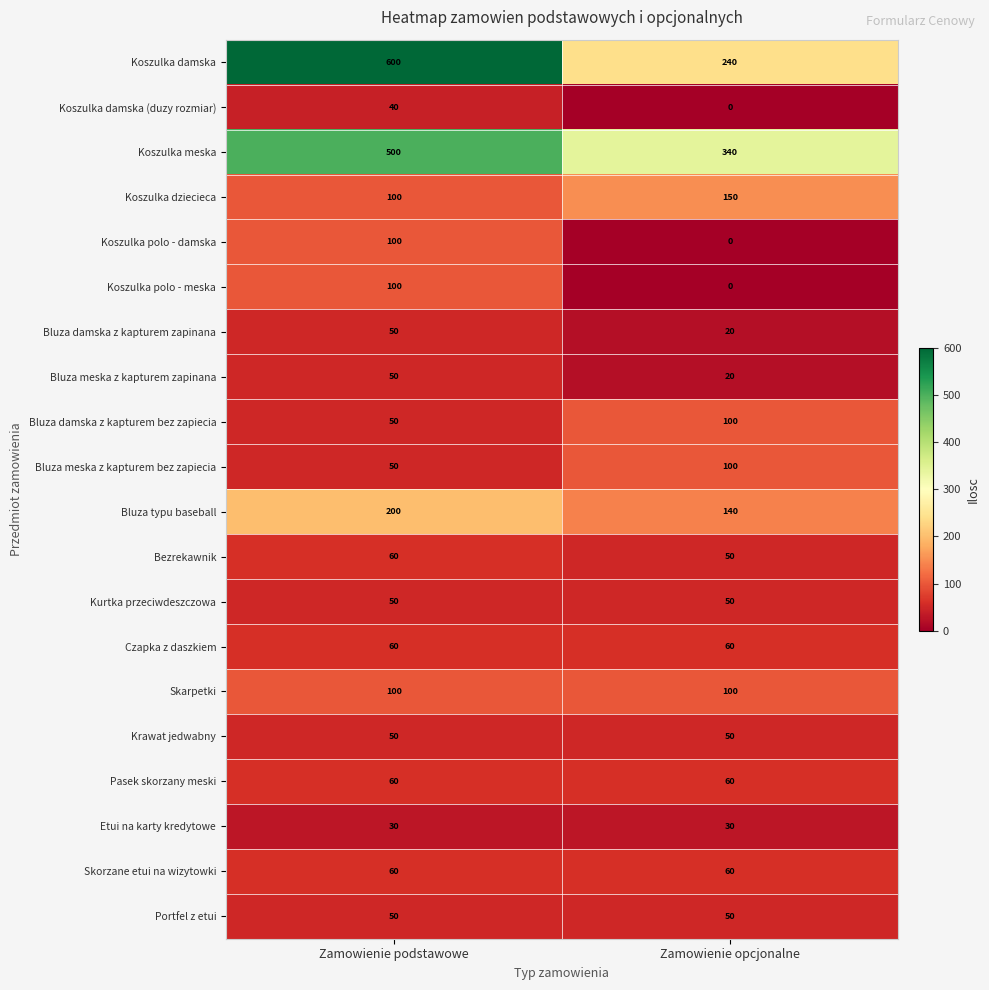

What is the difference between the maximum and minimum values in the Koszulka polo - meska series?

100